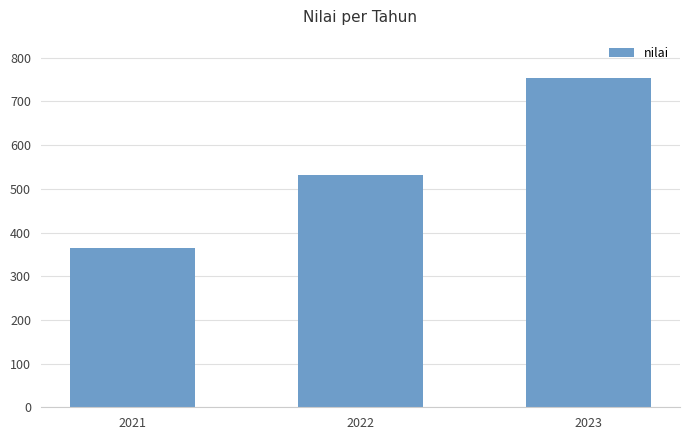

How many values are below 532?

1